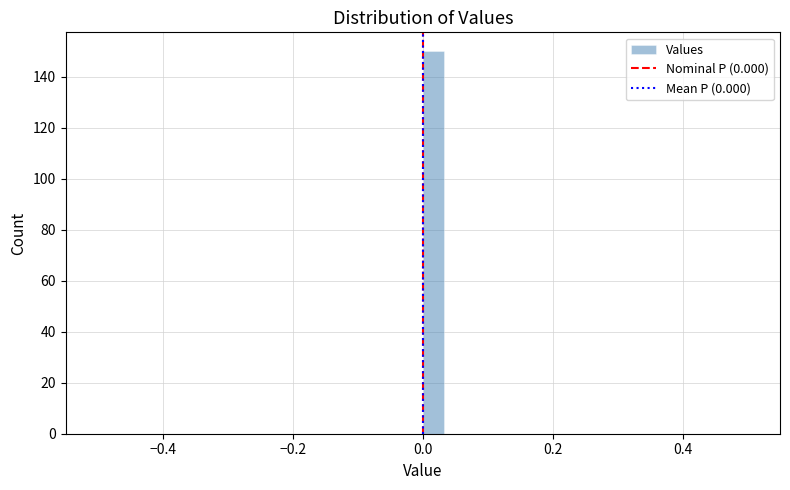

Read against the x-axis, roughly where is the centre of the tallest bar?

0.02